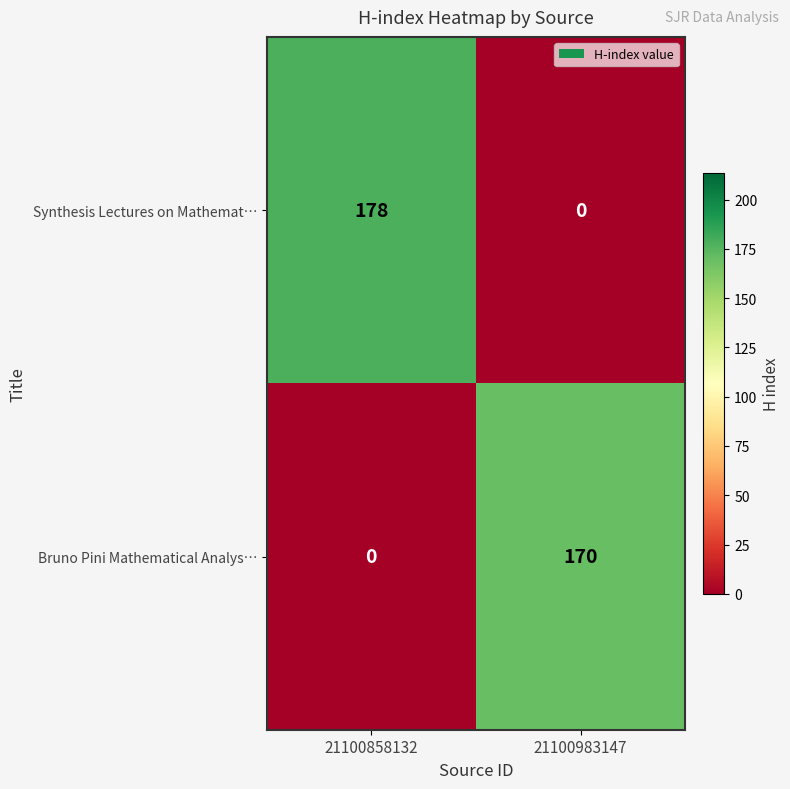

At how many categories does at least one series exceed 151?

2